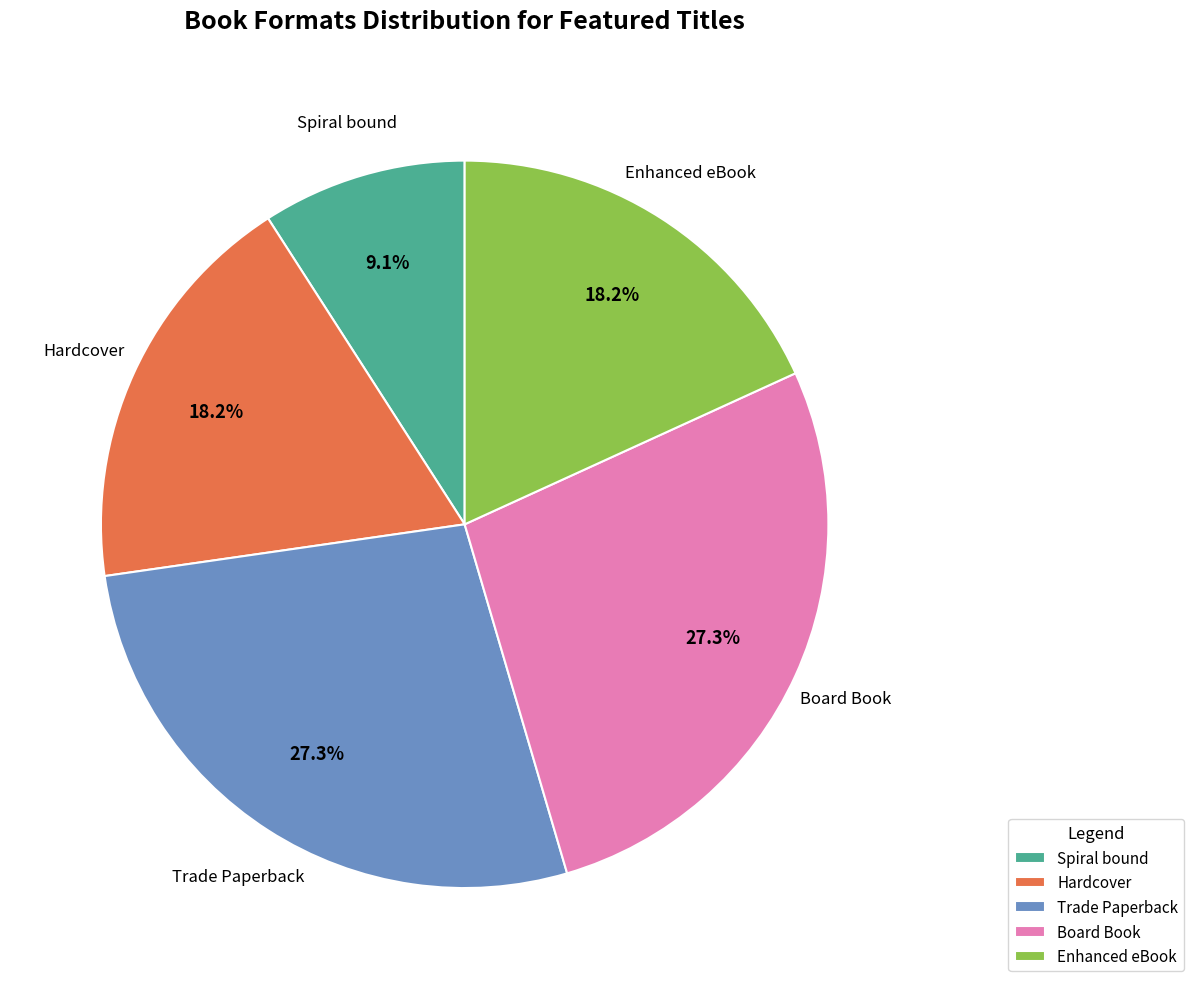

Does Trade Paperback account for over 50% of the chart?

No